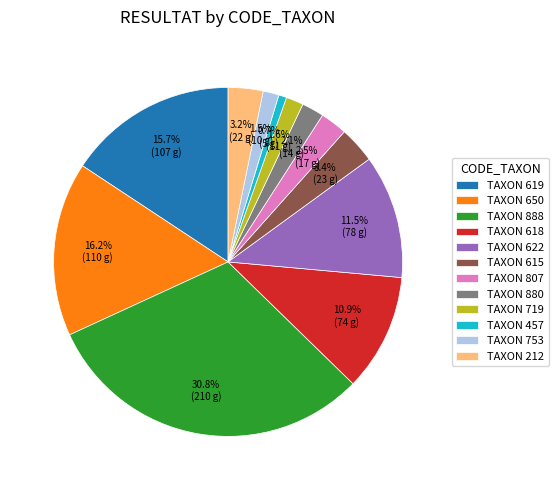

Which slice is the smallest?

TAXON 457